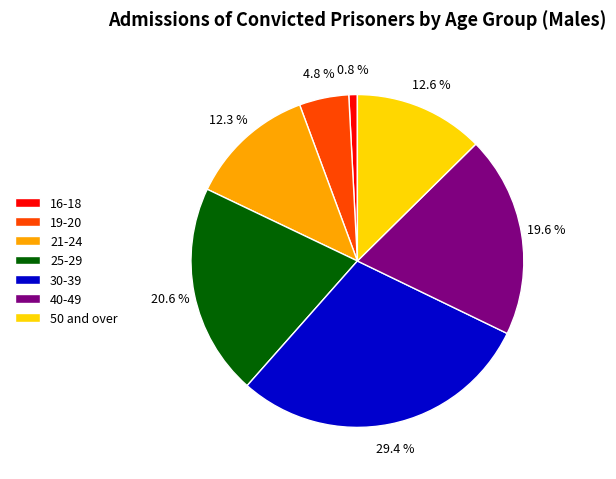

Which category has the smallest portion of the pie?

16-18